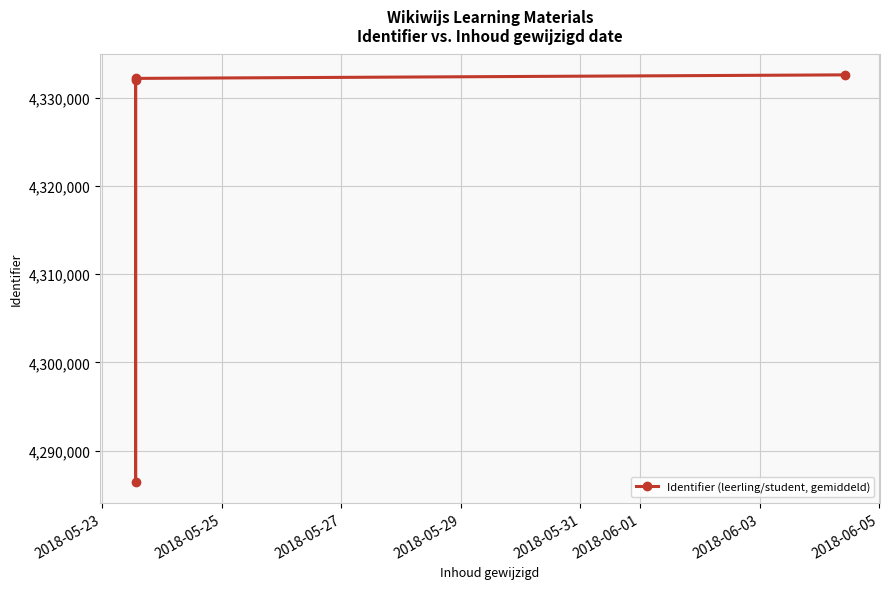

True or false: there are more than 2 points higher than both neighbors.

False